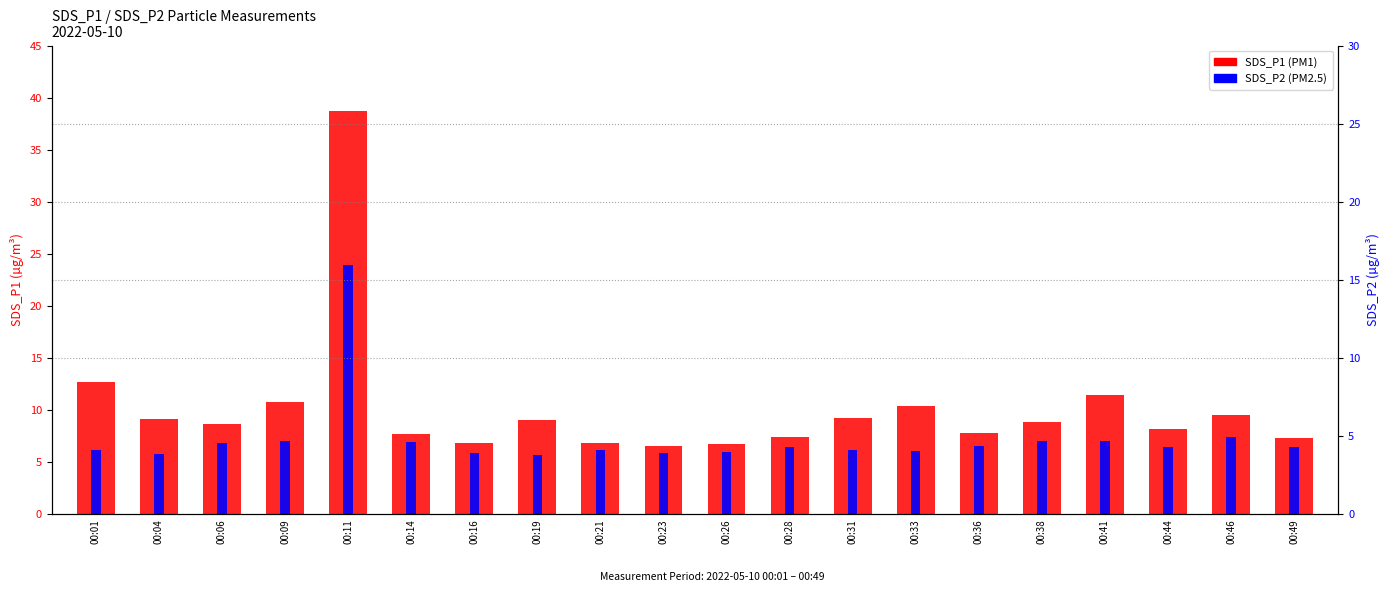

Which series has the widest spread of values?

SDS_P1